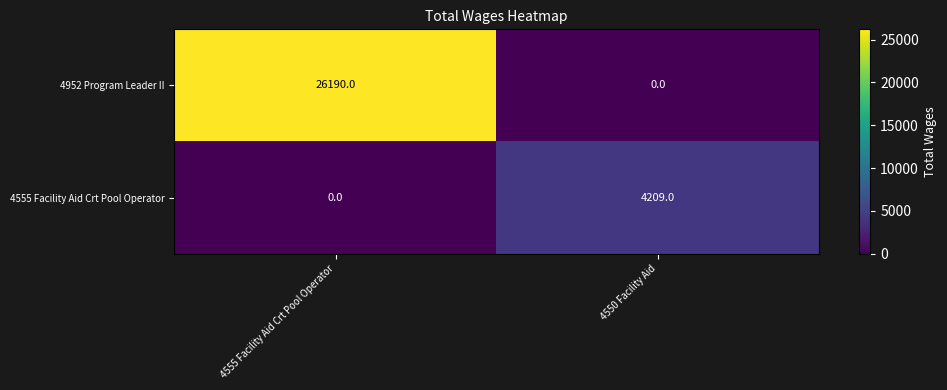

At which category is the sum across all series the highest?

4555 Facility Aid Crt Pool Operator